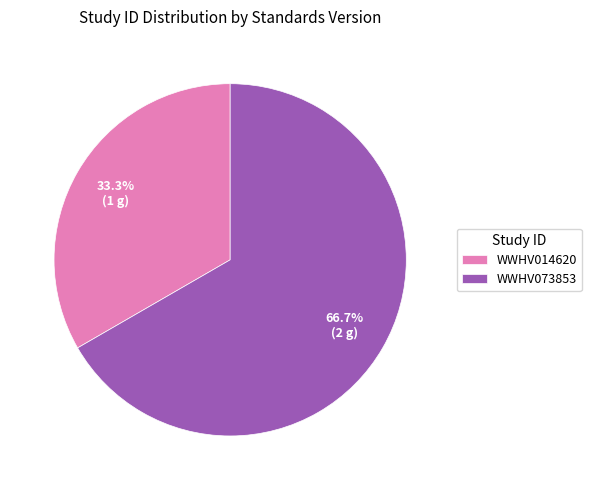

The WWHV073853 slice represents 67% of the pie. True or false?

True